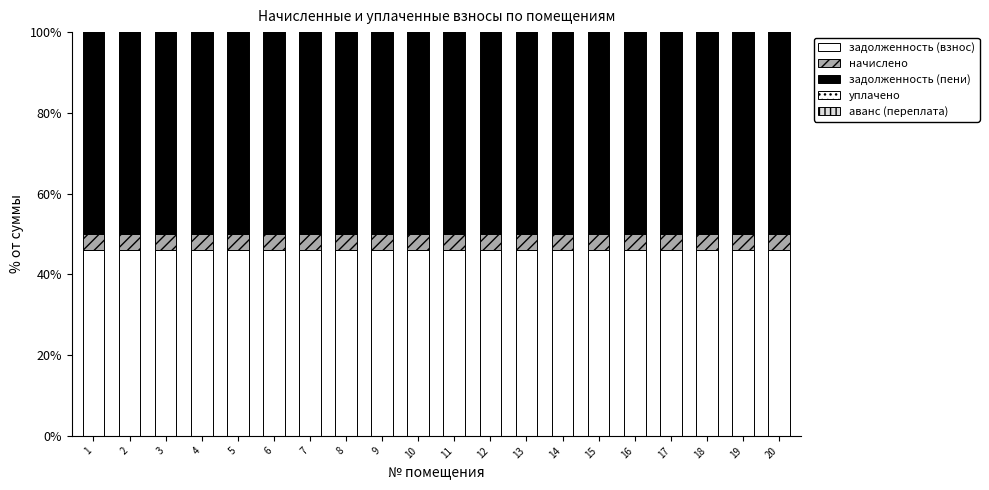

At 15, list the series in order from smallest to largest.

уплачено, аванс (переплата), начислено, задолженность (взнос), задолженность (пени)